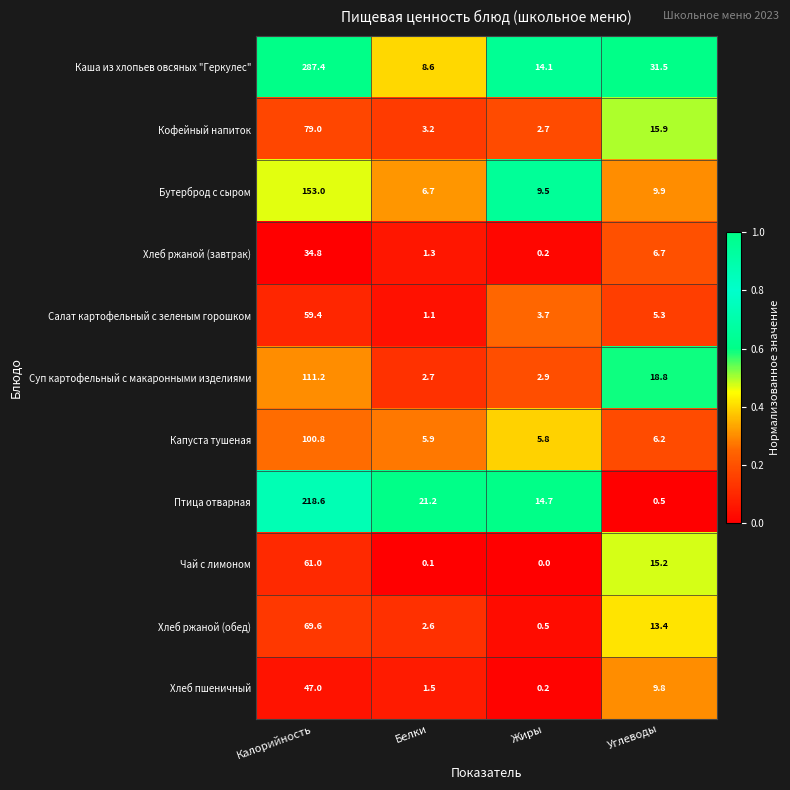

At which category is the sum across all series the highest?

Калорийность